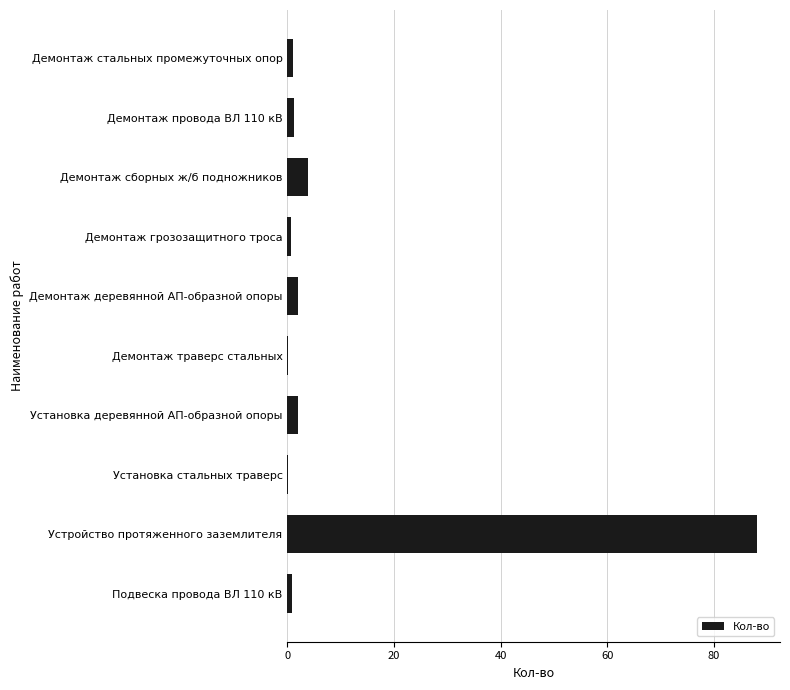

What is the greatest value displayed?

88.0